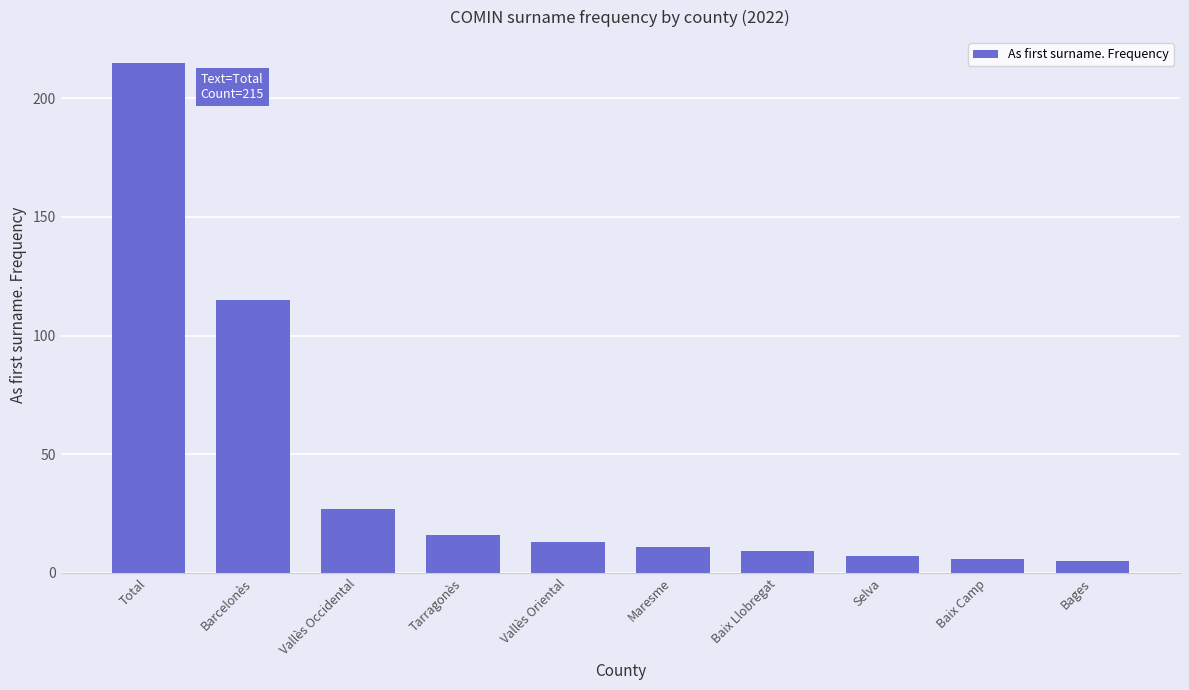

Count the number of categories in the chart.

10